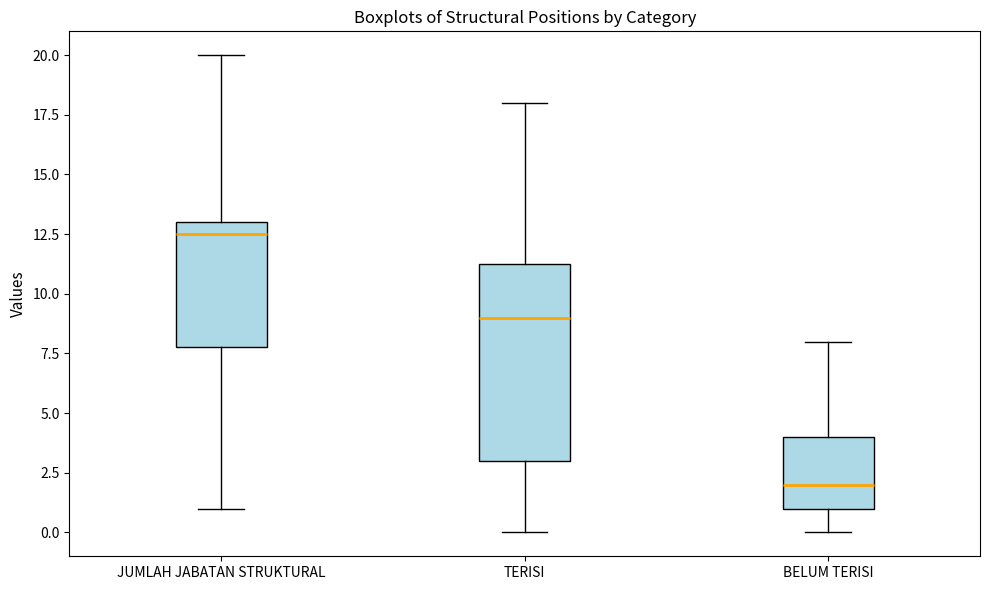

Reading left to right, read every box against the y-axis: the position of its median line, the range the box covers, and the ends of its whiskers. The values are not printed on the chart, so give them approximately, as read against the axis.

JUMLAH JABATAN STRUKTURAL: median 12.5, box 8.0 to 13.0, whiskers 1.0 to 20.0
TERISI: median 9.0, box 3.0 to 11.5, whiskers 0.0 to 18.0
BELUM TERISI: median 2.0, box 1.0 to 4.0, whiskers 0.0 to 8.0